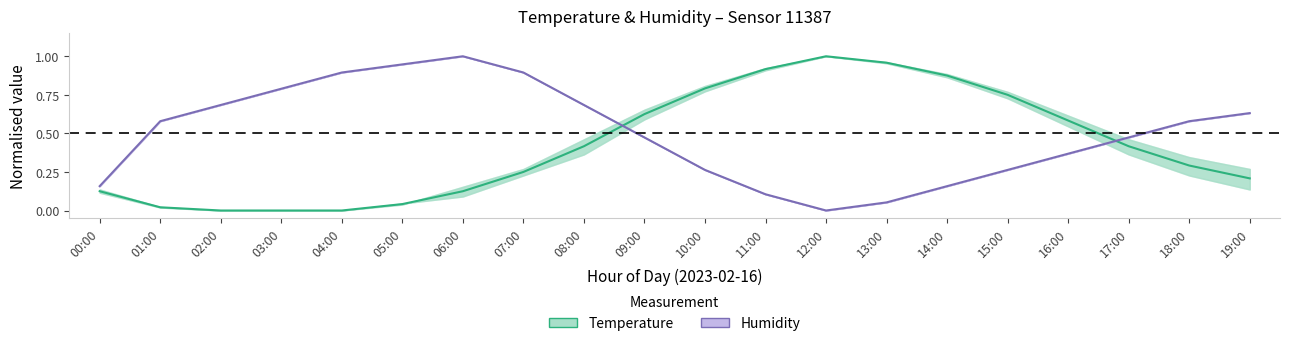

What position from the left is 07:00?

8